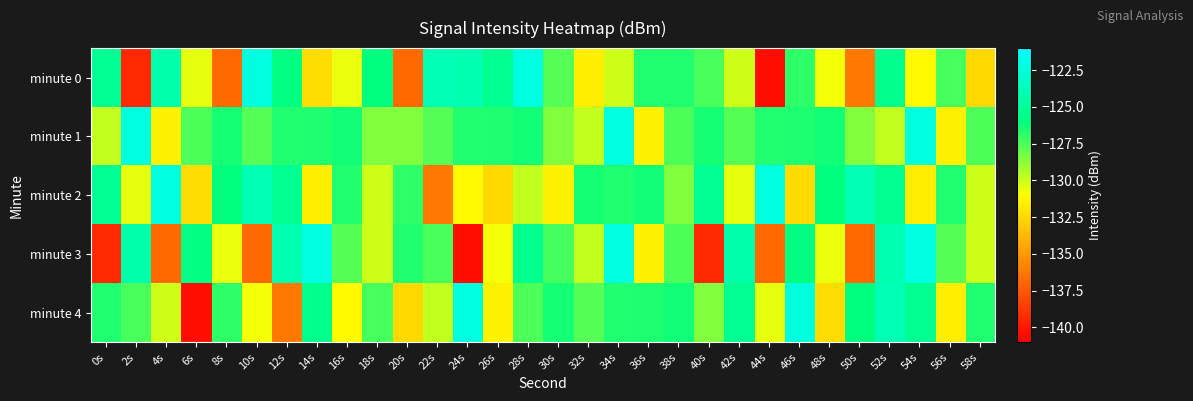

What is the smallest value displayed?

-140.4